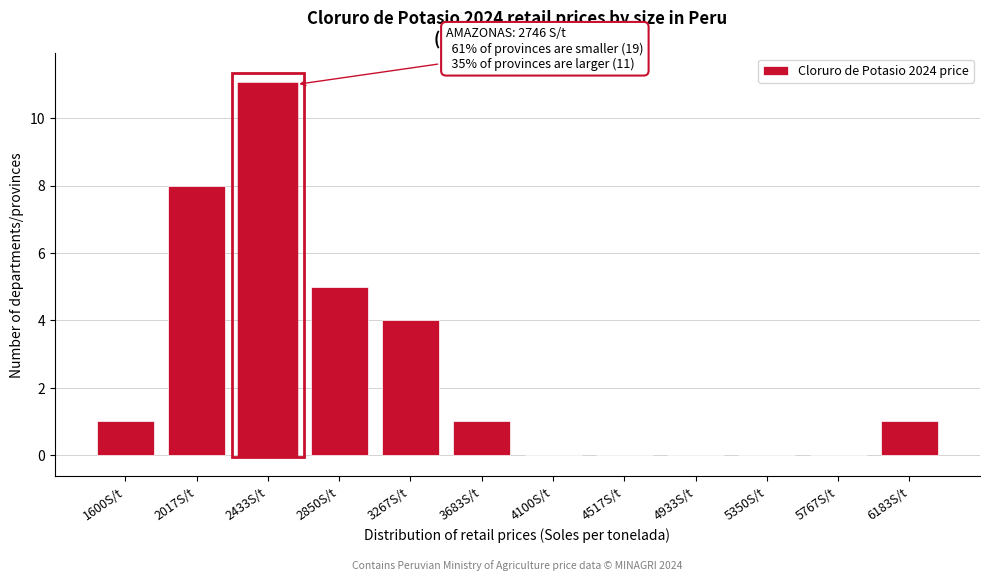

Reading left to right, transcribe all the data shown in this chart.

1600S/t=1	2017S/t=8	2433S/t=11	2850S/t=5	3267S/t=4	3683S/t=1	4100S/t=0	4517S/t=0	4933S/t=0	5350S/t=0	5767S/t=0	6183S/t=1